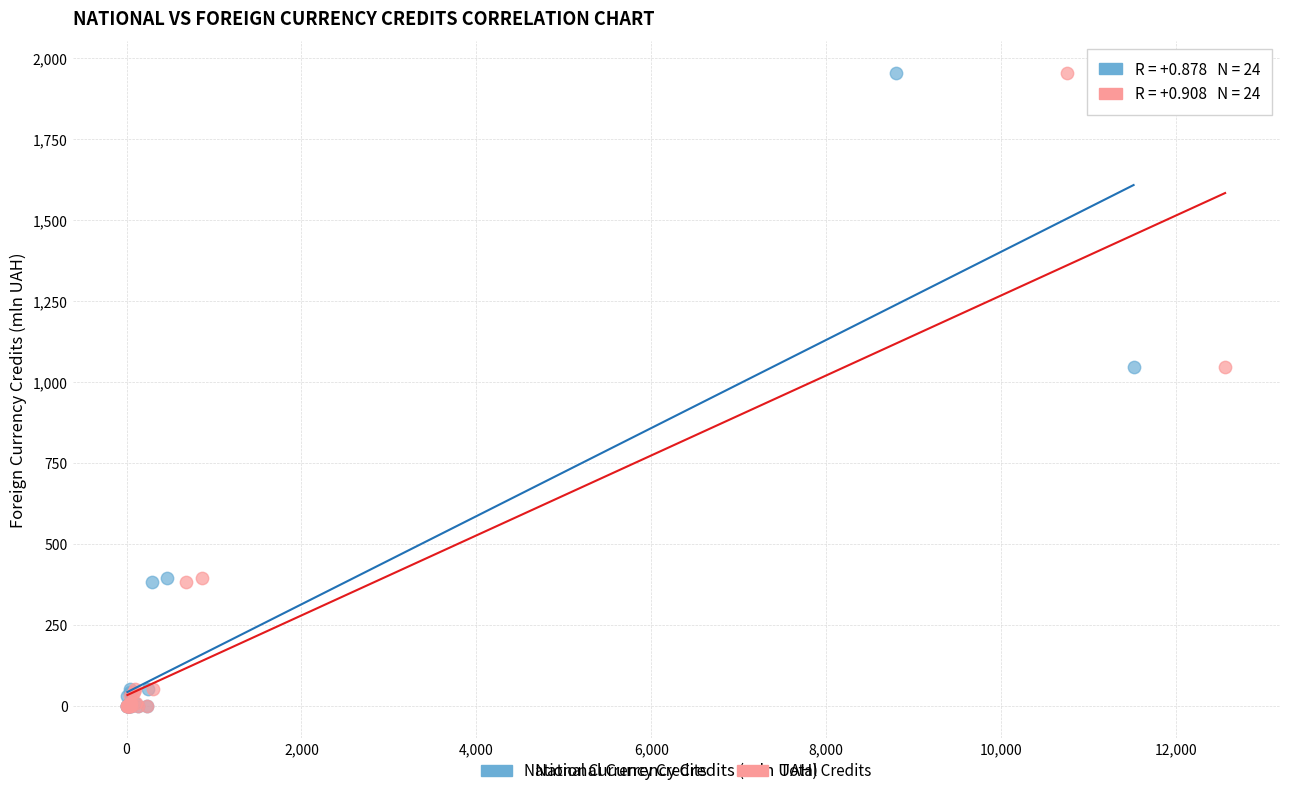

What are all the series names shown in the legend?

National Currency Credits, Total Credits